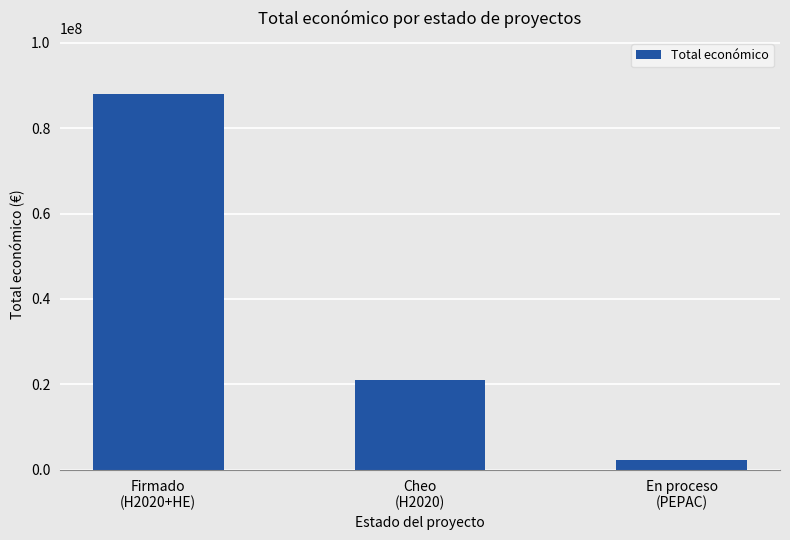

Rank the categories by value from highest to lowest.

Firmado
(H2020+HE), Cheo
(H2020), En proceso
(PEPAC)